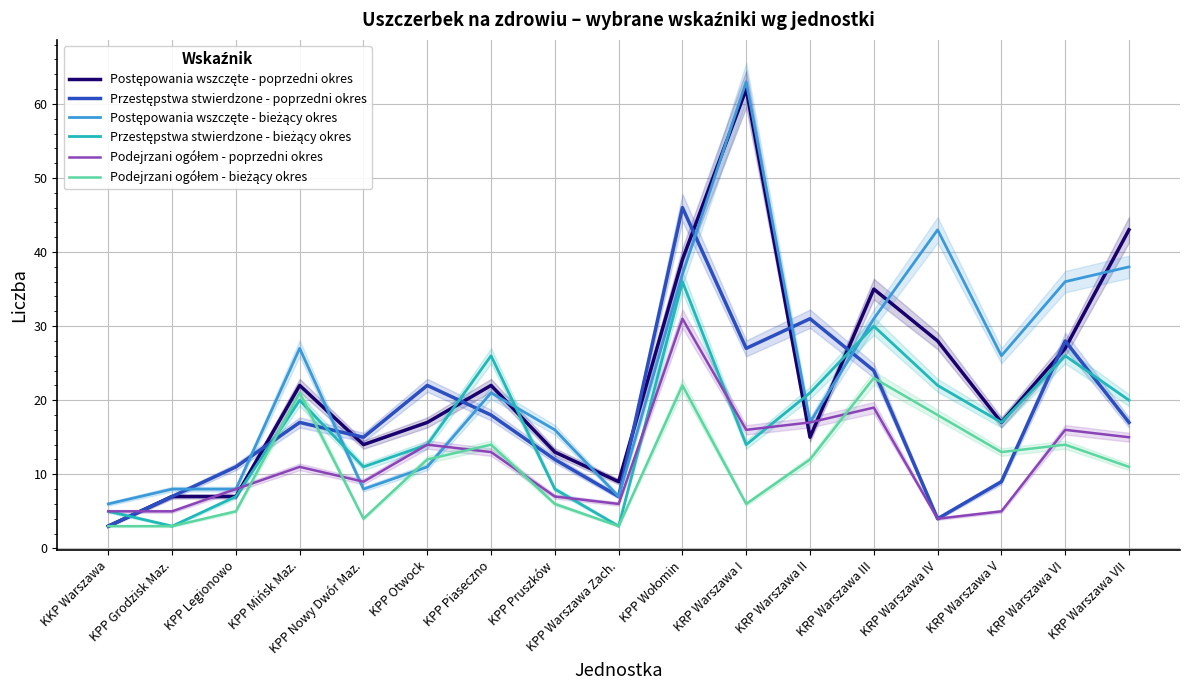

Where is the first local minimum for Podejrzani ogółem - poprzedni okres?

KPP Nowy Dwór Maz.